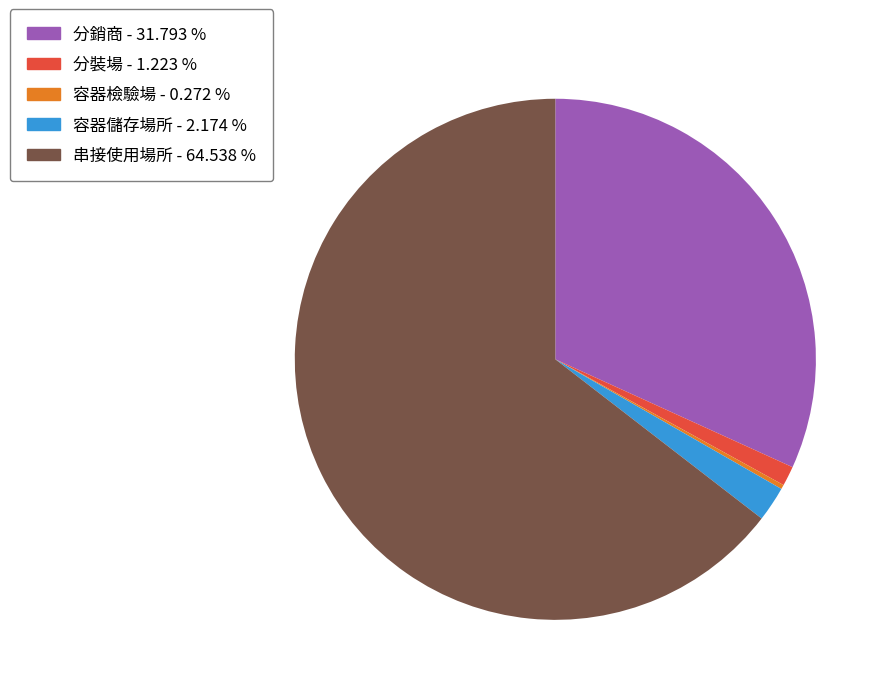

Is the sum of 容器儲存場所 - 2.174 % and 分銷商 - 31.793 % greater than half?

No